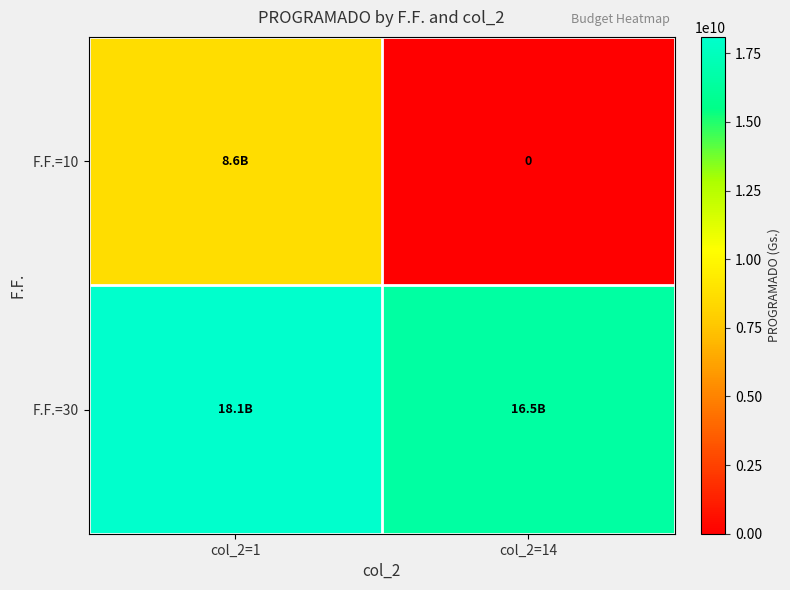

What is the difference between the maximum and minimum values in the F.F.=10 series?

8634351600